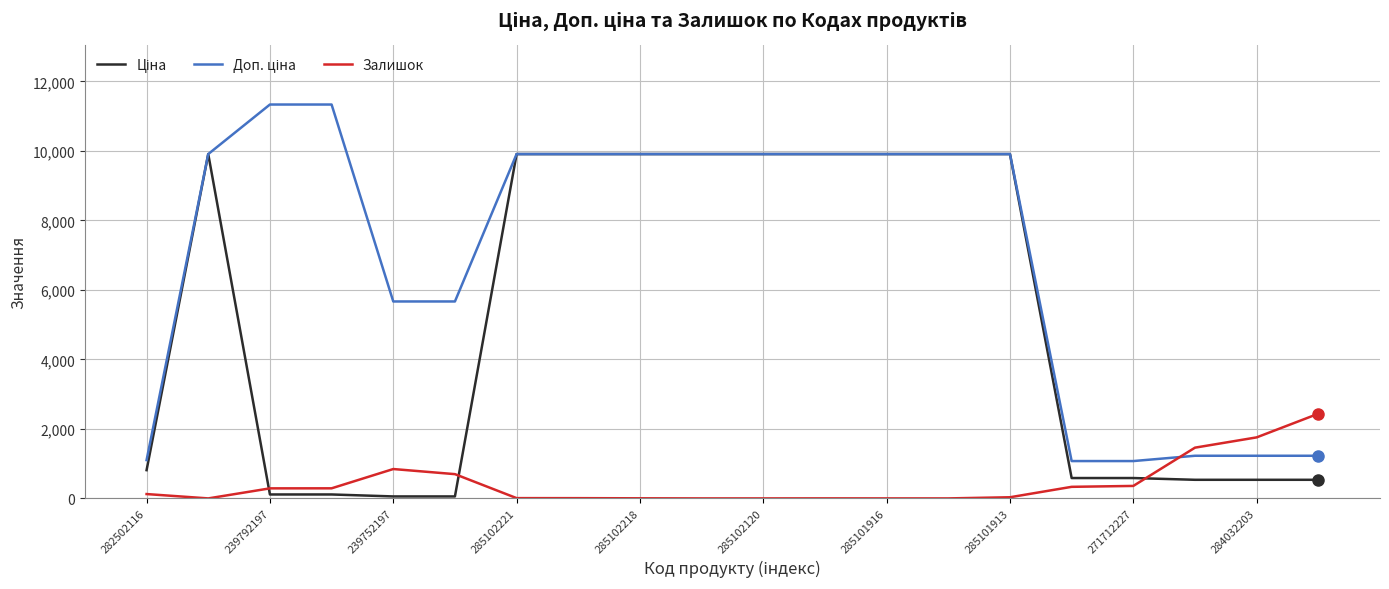

What is the maximum value shown in the chart?

11334.0